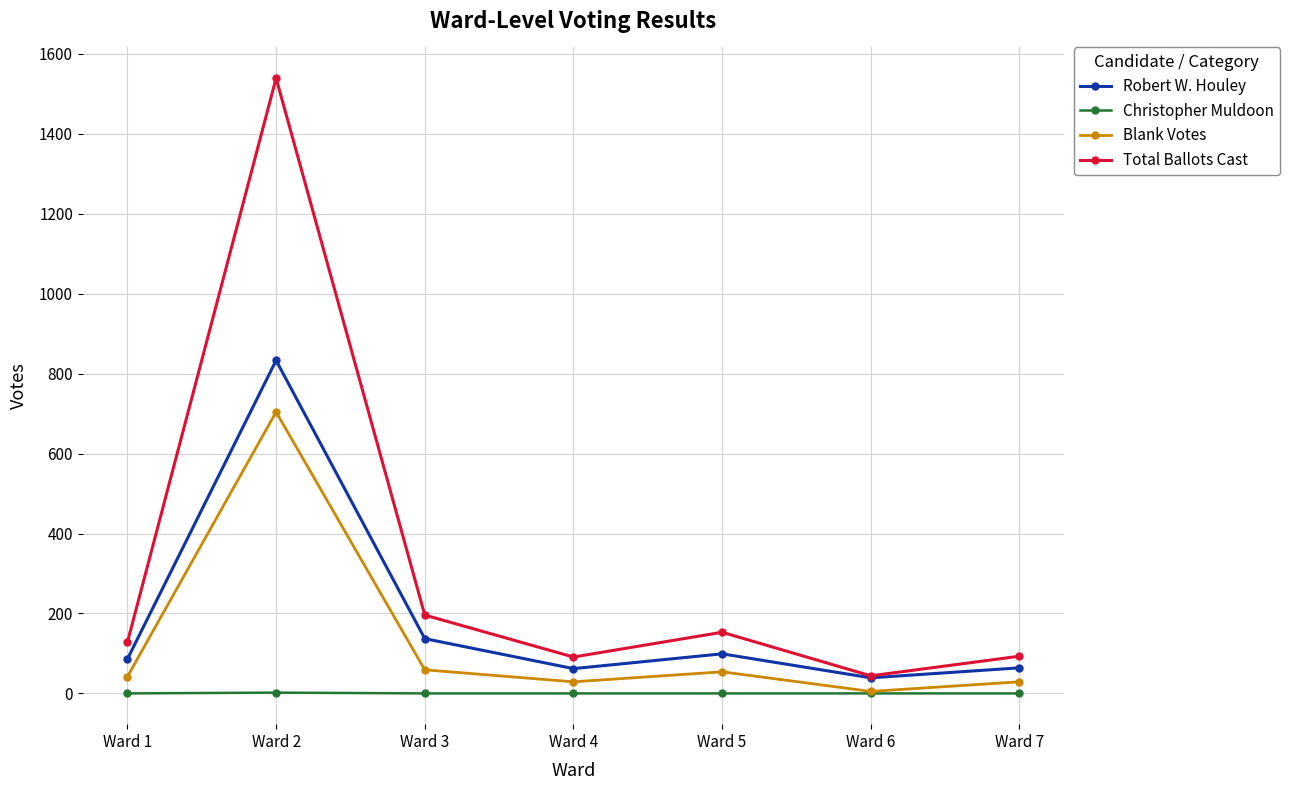

What is the value of the Robert W. Houley point at the 6th from the left?

39